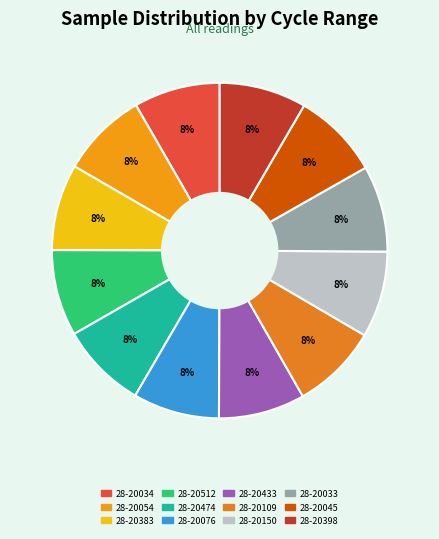

Does 28-20045 represent more than half of the total?

No